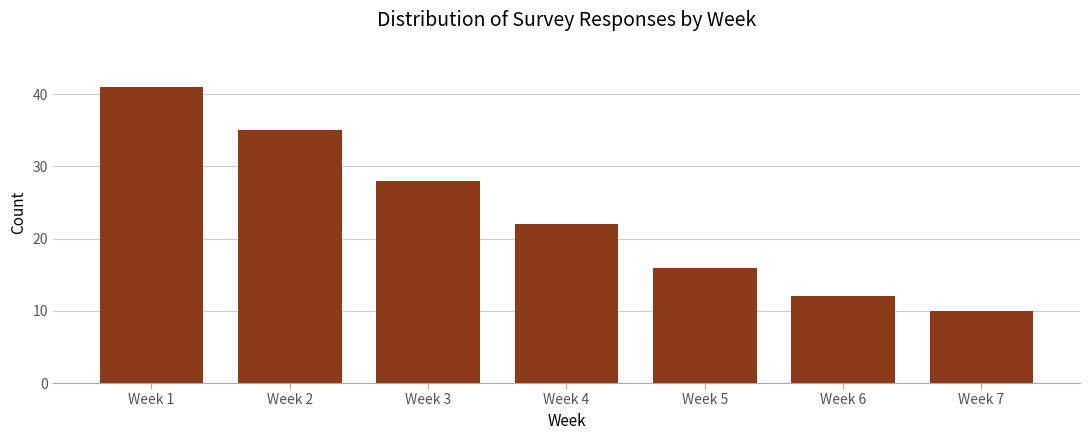

Reading left to right, list all the values displayed in this chart.

Week 1=41	Week 2=35	Week 3=28	Week 4=22	Week 5=16	Week 6=12	Week 7=10